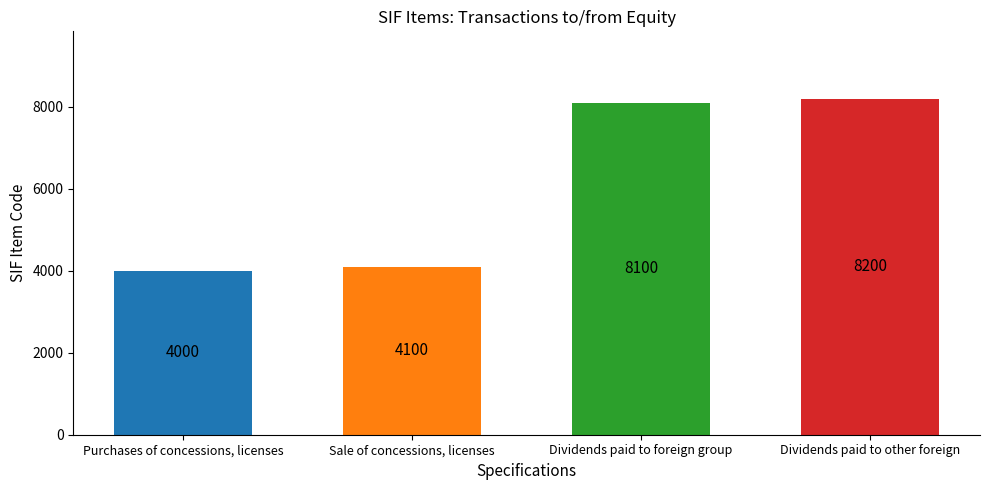

The value at Dividends paid to other foreign is 11687. True or false?

False